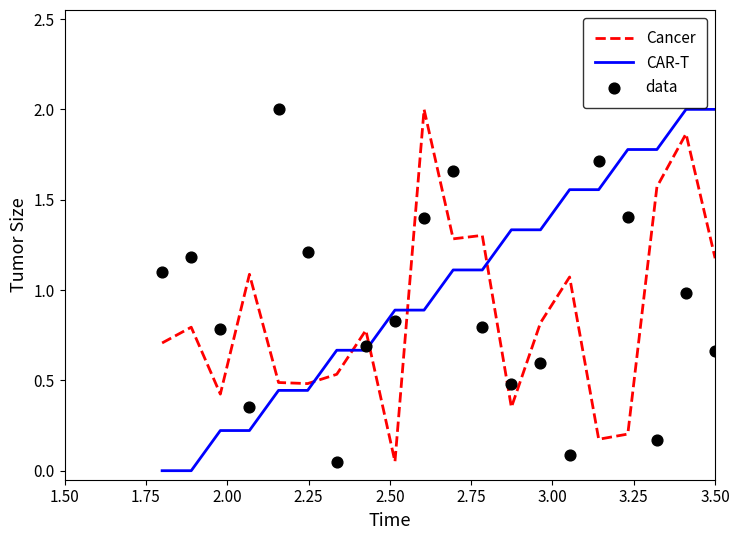

What is the maximum value for CAR-T?

2.0